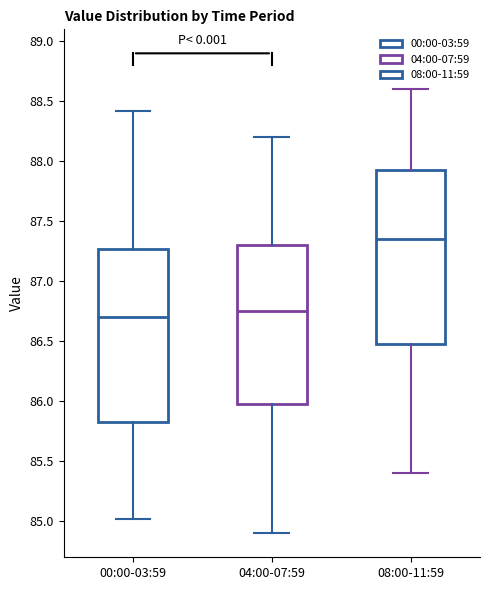

Which box has the highest median line?

08:00-11:59